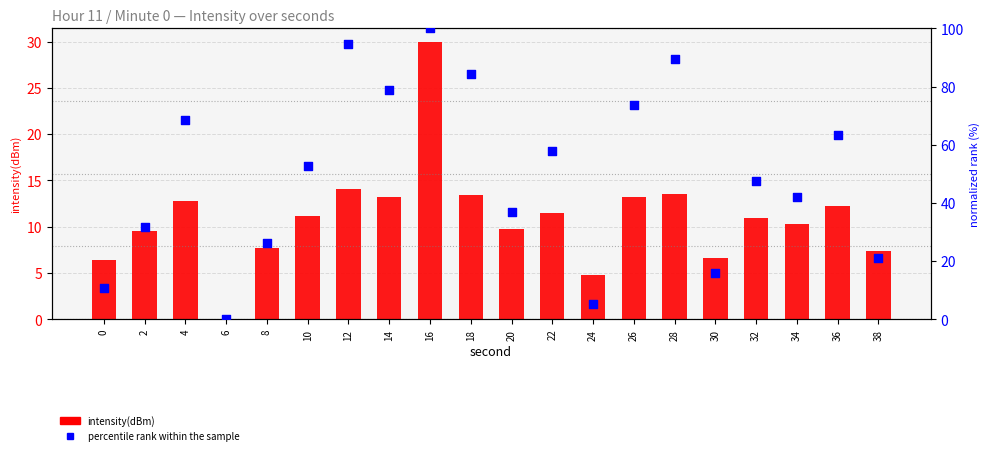

What is the total value across all series at 16?

129.9